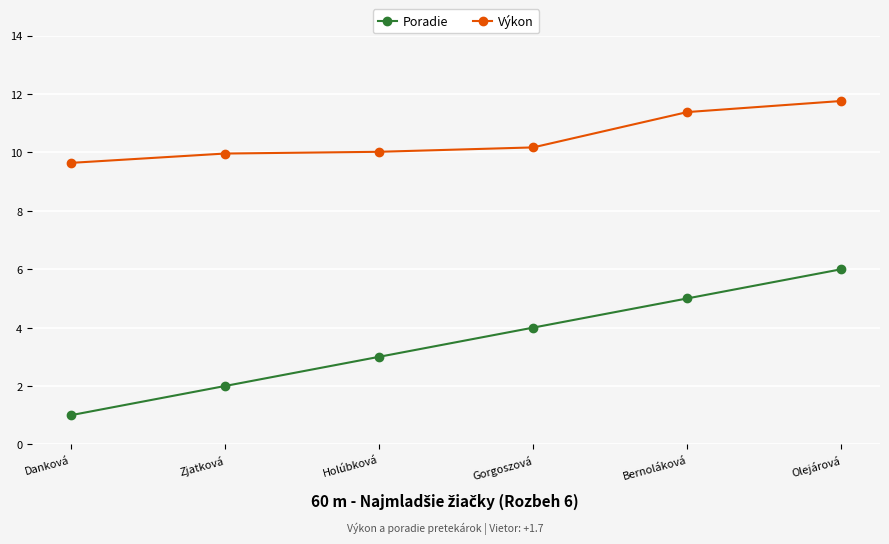

Reading right to left, list all the values displayed in this chart.

Poradie: Olejárová=6.0	Bernoláková=5.0	Gorgoszová=4.0	Holúbková=3.0	Zjatková=2.0	Danková=1.0
Výkon: Olejárová=11.8	Bernoláková=11.4	Gorgoszová=10.2	Holúbková=10.0	Zjatková=10.0	Danková=9.6